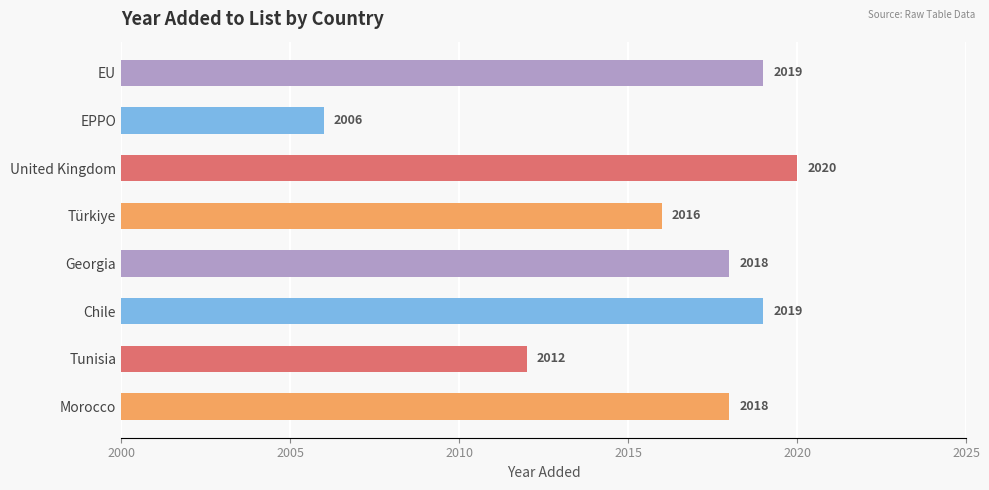

How many data points are less than 2018?

3